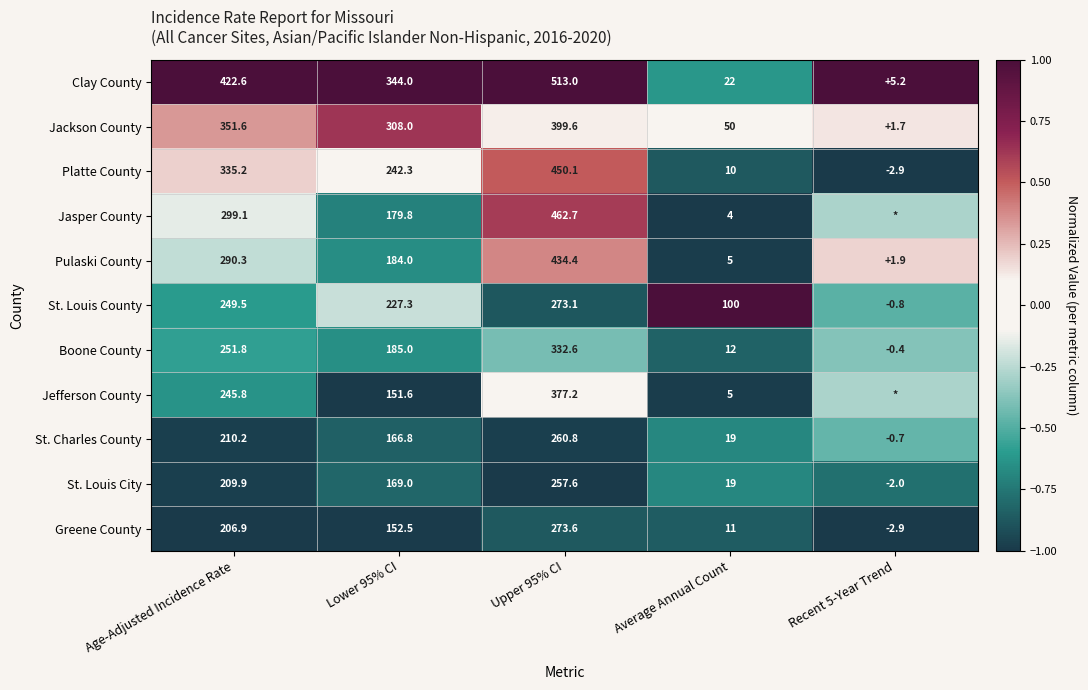

How many data points in Boone County are less than 185?

2